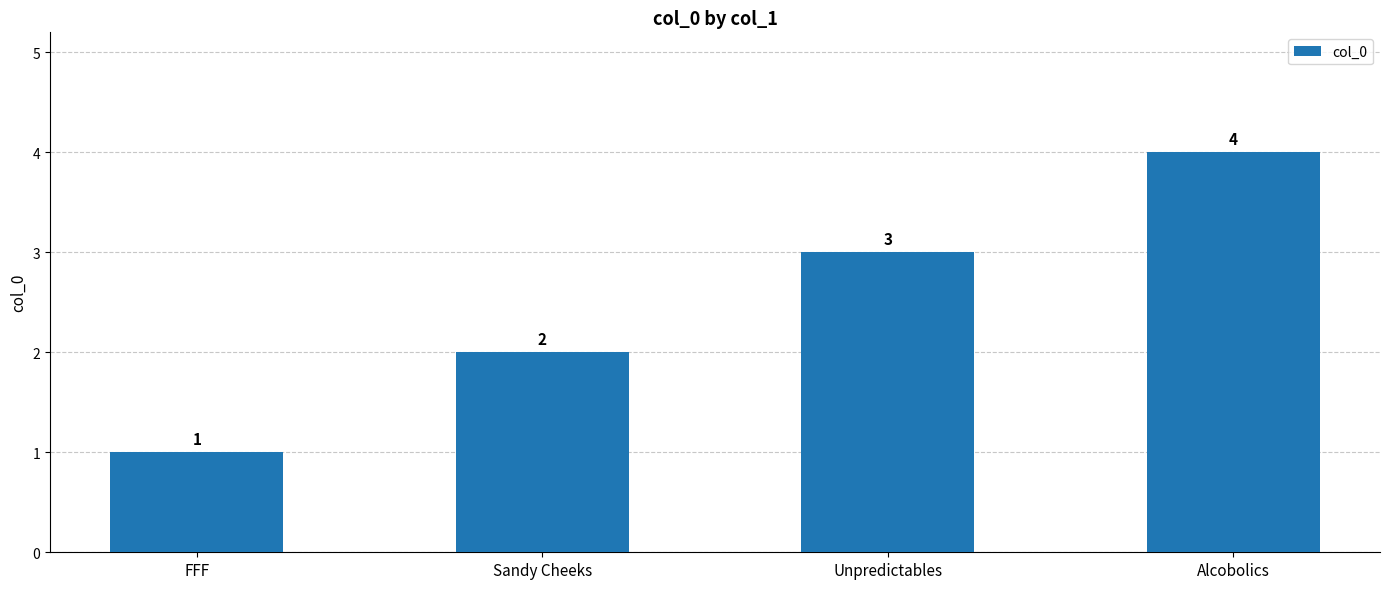

Which label corresponds to the smallest value in the chart?

FFF